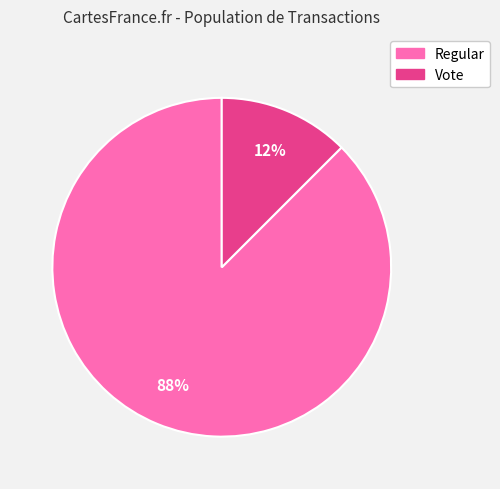

Is the sum of Regular and Vote greater than half?

Yes